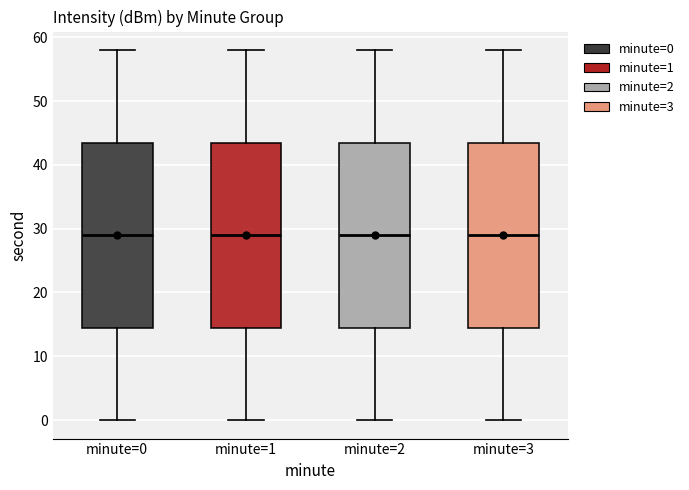

Reading left to right, read every box against the y-axis: the position of its median line, the range the box covers, and the ends of its whiskers. The values are not printed on the chart, so give them approximately, as read against the axis.

minute=0: median 29, box 15 to 44, whiskers 0 to 58
minute=1: median 29, box 15 to 44, whiskers 0 to 58
minute=2: median 29, box 15 to 44, whiskers 0 to 58
minute=3: median 29, box 15 to 44, whiskers 0 to 58